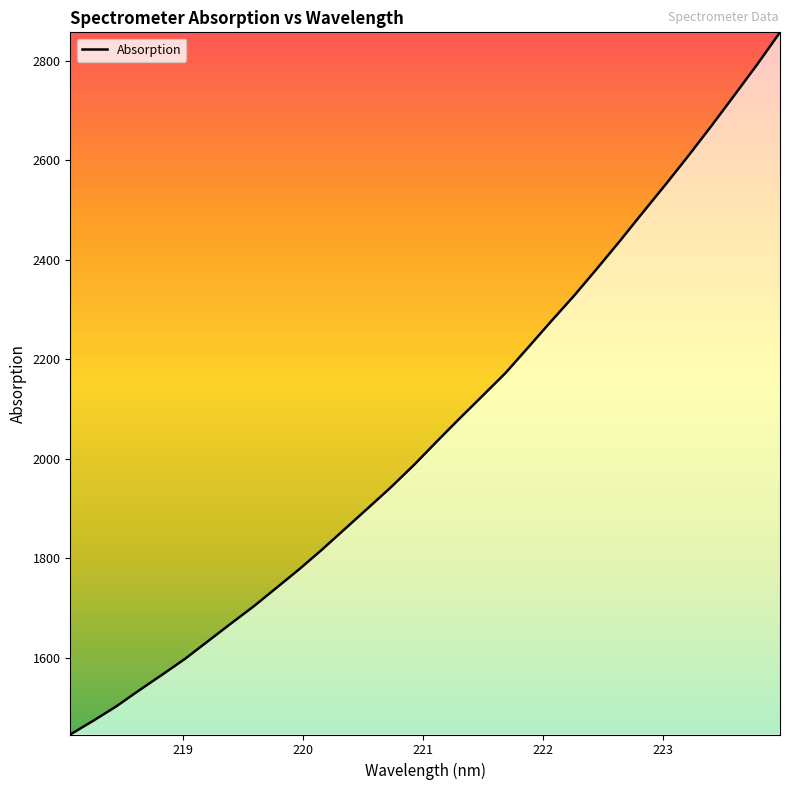

What is the maximum value shown in the chart?

2857.5